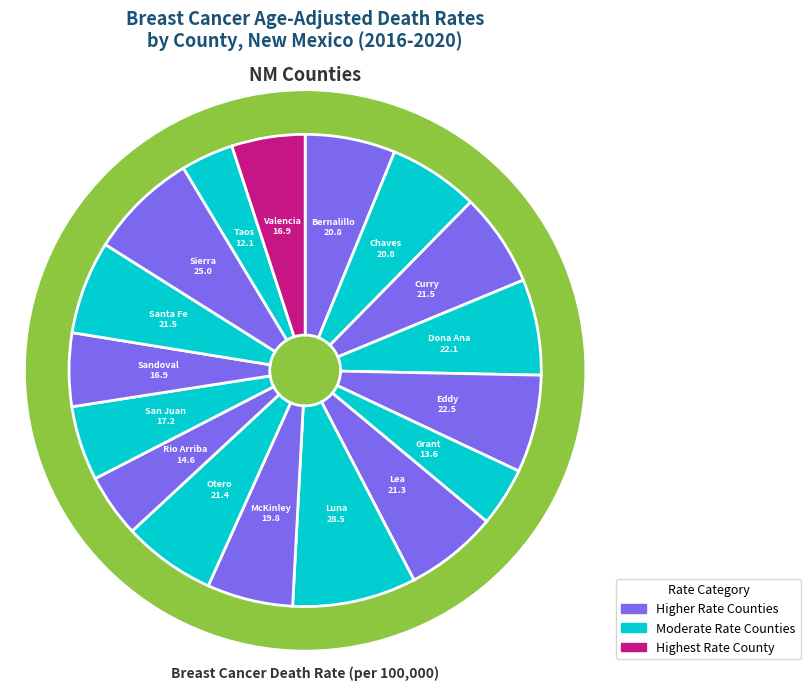

What is the smallest slice in the pie chart?

Taos